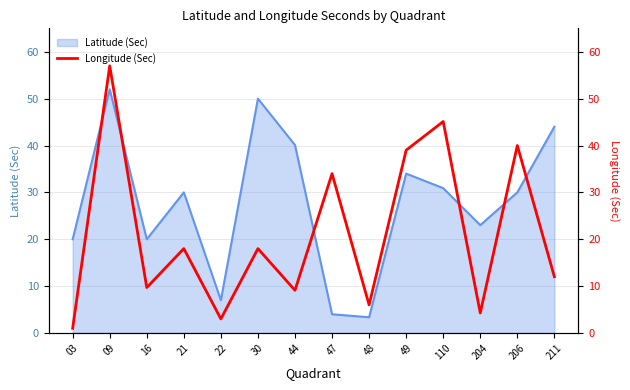

List the labels in order of value, smallest first.

03, 22, 204, 48, 44, 16, 211, 21, 30, 47, 49, 206, 110, 09